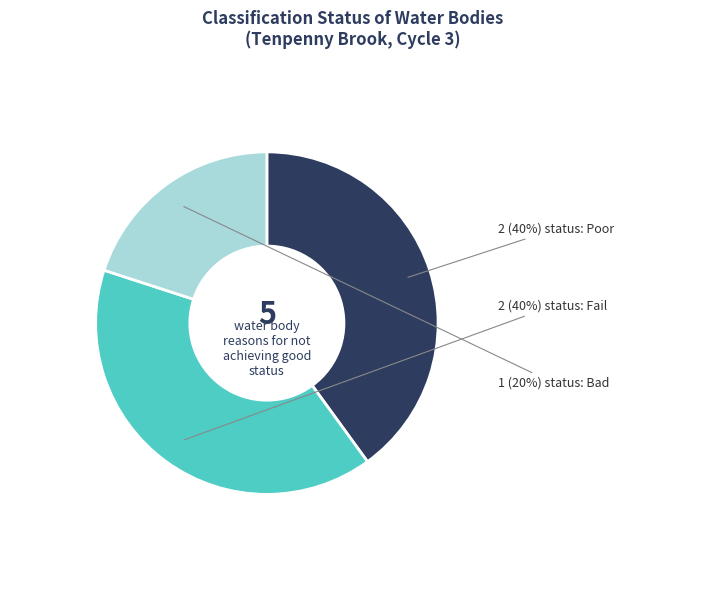

To the nearest percent, what is the average slice percentage?

33%